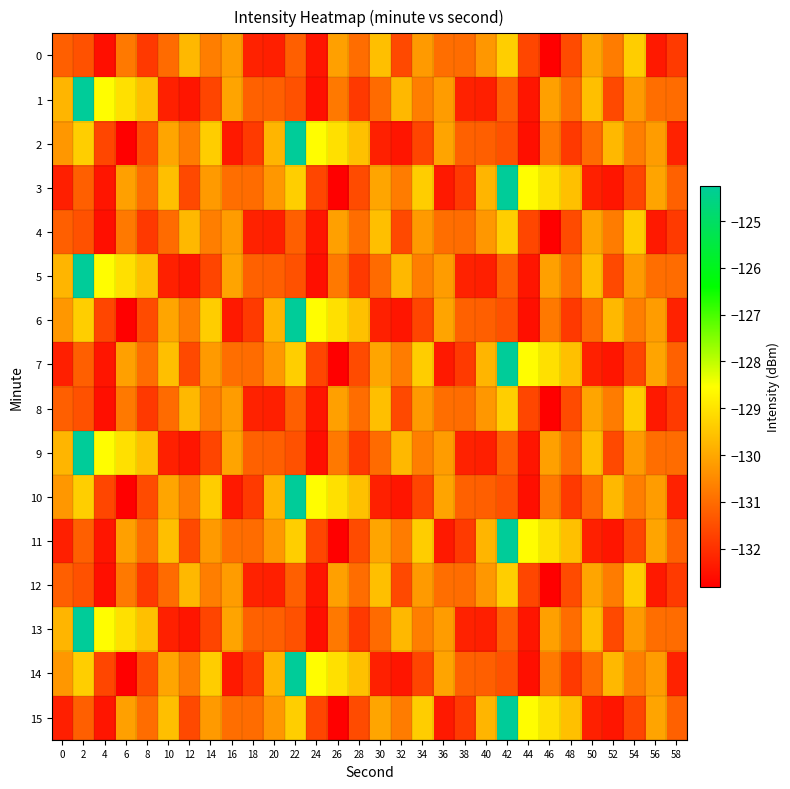

Reading left to right, list all the values displayed in this chart.

0: 0=-131.2	2=-131.4	4=-132.6	6=-130.8	8=-131.8	10=-131.0	12=-129.7	14=-130.7	16=-130.2	18=-132.2	20=-132.3	22=-131.2	24=-132.4	26=-130.1	28=-131.0	30=-129.6	32=-131.6	34=-130.2	36=-131.0	38=-131.0	40=-130.3	42=-129.3	44=-131.6	46=-132.8	48=-131.5	50=-130.0	52=-130.7	54=-129.4	56=-132.4	58=-131.8
1: 0=-129.8	2=-124.2	4=-128.6	6=-129.1	8=-129.6	10=-132.3	12=-132.5	14=-131.6	16=-130.0	18=-131.2	20=-131.2	22=-131.4	24=-132.6	26=-130.8	28=-131.8	30=-131.0	32=-129.7	34=-130.7	36=-130.2	38=-132.2	40=-132.3	42=-131.2	44=-132.4	46=-130.1	48=-131.0	50=-129.6	52=-131.6	54=-130.2	56=-131.0	58=-131.0
2: 0=-130.3	2=-129.3	4=-131.6	6=-132.8	8=-131.5	10=-130.0	12=-130.7	14=-129.4	16=-132.4	18=-131.8	20=-129.8	22=-124.2	24=-128.6	26=-129.1	28=-129.6	30=-132.3	32=-132.5	34=-131.6	36=-130.0	38=-131.2	40=-131.2	42=-131.4	44=-132.6	46=-130.8	48=-131.8	50=-131.0	52=-129.7	54=-130.7	56=-130.2	58=-132.2
3: 0=-132.3	2=-131.2	4=-132.4	6=-130.1	8=-131.0	10=-129.6	12=-131.6	14=-130.2	16=-131.0	18=-131.0	20=-130.3	22=-129.3	24=-131.6	26=-132.8	28=-131.5	30=-130.0	32=-130.7	34=-129.4	36=-132.4	38=-131.8	40=-129.8	42=-124.2	44=-128.6	46=-129.1	48=-129.6	50=-132.3	52=-132.5	54=-131.6	56=-130.0	58=-131.2
4: 0=-131.2	2=-131.4	4=-132.6	6=-130.8	8=-131.8	10=-131.0	12=-129.7	14=-130.7	16=-130.2	18=-132.2	20=-132.3	22=-131.2	24=-132.4	26=-130.1	28=-131.0	30=-129.6	32=-131.6	34=-130.2	36=-131.0	38=-131.0	40=-130.3	42=-129.3	44=-131.6	46=-132.8	48=-131.5	50=-130.0	52=-130.7	54=-129.4	56=-132.4	58=-131.8
5: 0=-129.8	2=-124.2	4=-128.6	6=-129.1	8=-129.6	10=-132.3	12=-132.5	14=-131.6	16=-130.0	18=-131.2	20=-131.2	22=-131.4	24=-132.6	26=-130.8	28=-131.8	30=-131.0	32=-129.7	34=-130.7	36=-130.2	38=-132.2	40=-132.3	42=-131.2	44=-132.4	46=-130.1	48=-131.0	50=-129.6	52=-131.6	54=-130.2	56=-131.0	58=-131.0
6: 0=-130.3	2=-129.3	4=-131.6	6=-132.8	8=-131.5	10=-130.0	12=-130.7	14=-129.4	16=-132.4	18=-131.8	20=-129.8	22=-124.2	24=-128.6	26=-129.1	28=-129.6	30=-132.3	32=-132.5	34=-131.6	36=-130.0	38=-131.2	40=-131.2	42=-131.4	44=-132.6	46=-130.8	48=-131.8	50=-131.0	52=-129.7	54=-130.7	56=-130.2	58=-132.2
7: 0=-132.3	2=-131.2	4=-132.4	6=-130.1	8=-131.0	10=-129.6	12=-131.6	14=-130.2	16=-131.0	18=-131.0	20=-130.3	22=-129.3	24=-131.6	26=-132.8	28=-131.5	30=-130.0	32=-130.7	34=-129.4	36=-132.4	38=-131.8	40=-129.8	42=-124.2	44=-128.6	46=-129.1	48=-129.6	50=-132.3	52=-132.5	54=-131.6	56=-130.0	58=-131.2
8: 0=-131.2	2=-131.4	4=-132.6	6=-130.8	8=-131.8	10=-131.0	12=-129.7	14=-130.7	16=-130.2	18=-132.2	20=-132.3	22=-131.2	24=-132.4	26=-130.1	28=-131.0	30=-129.6	32=-131.6	34=-130.2	36=-131.0	38=-131.0	40=-130.3	42=-129.3	44=-131.6	46=-132.8	48=-131.5	50=-130.0	52=-130.7	54=-129.4	56=-132.4	58=-131.8
9: 0=-129.8	2=-124.2	4=-128.6	6=-129.1	8=-129.6	10=-132.3	12=-132.5	14=-131.6	16=-130.0	18=-131.2	20=-131.2	22=-131.4	24=-132.6	26=-130.8	28=-131.8	30=-131.0	32=-129.7	34=-130.7	36=-130.2	38=-132.2	40=-132.3	42=-131.2	44=-132.4	46=-130.1	48=-131.0	50=-129.6	52=-131.6	54=-130.2	56=-131.0	58=-131.0
10: 0=-130.3	2=-129.3	4=-131.6	6=-132.8	8=-131.5	10=-130.0	12=-130.7	14=-129.4	16=-132.4	18=-131.8	20=-129.8	22=-124.2	24=-128.6	26=-129.1	28=-129.6	30=-132.3	32=-132.5	34=-131.6	36=-130.0	38=-131.2	40=-131.2	42=-131.4	44=-132.6	46=-130.8	48=-131.8	50=-131.0	52=-129.7	54=-130.7	56=-130.2	58=-132.2
11: 0=-132.3	2=-131.2	4=-132.4	6=-130.1	8=-131.0	10=-129.6	12=-131.6	14=-130.2	16=-131.0	18=-131.0	20=-130.3	22=-129.3	24=-131.6	26=-132.8	28=-131.5	30=-130.0	32=-130.7	34=-129.4	36=-132.4	38=-131.8	40=-129.8	42=-124.2	44=-128.6	46=-129.1	48=-129.6	50=-132.3	52=-132.5	54=-131.6	56=-130.0	58=-131.2
12: 0=-131.2	2=-131.4	4=-132.6	6=-130.8	8=-131.8	10=-131.0	12=-129.7	14=-130.7	16=-130.2	18=-132.2	20=-132.3	22=-131.2	24=-132.4	26=-130.1	28=-131.0	30=-129.6	32=-131.6	34=-130.2	36=-131.0	38=-131.0	40=-130.3	42=-129.3	44=-131.6	46=-132.8	48=-131.5	50=-130.0	52=-130.7	54=-129.4	56=-132.4	58=-131.8
13: 0=-129.8	2=-124.2	4=-128.6	6=-129.1	8=-129.6	10=-132.3	12=-132.5	14=-131.6	16=-130.0	18=-131.2	20=-131.2	22=-131.4	24=-132.6	26=-130.8	28=-131.8	30=-131.0	32=-129.7	34=-130.7	36=-130.2	38=-132.2	40=-132.3	42=-131.2	44=-132.4	46=-130.1	48=-131.0	50=-129.6	52=-131.6	54=-130.2	56=-131.0	58=-131.0
14: 0=-130.3	2=-129.3	4=-131.6	6=-132.8	8=-131.5	10=-130.0	12=-130.7	14=-129.4	16=-132.4	18=-131.8	20=-129.8	22=-124.2	24=-128.6	26=-129.1	28=-129.6	30=-132.3	32=-132.5	34=-131.6	36=-130.0	38=-131.2	40=-131.2	42=-131.4	44=-132.6	46=-130.8	48=-131.8	50=-131.0	52=-129.7	54=-130.7	56=-130.2	58=-132.2
15: 0=-132.3	2=-131.2	4=-132.4	6=-130.1	8=-131.0	10=-129.6	12=-131.6	14=-130.2	16=-131.0	18=-131.0	20=-130.3	22=-129.3	24=-131.6	26=-132.8	28=-131.5	30=-130.0	32=-130.7	34=-129.4	36=-132.4	38=-131.8	40=-129.8	42=-124.2	44=-128.6	46=-129.1	48=-129.6	50=-132.3	52=-132.5	54=-131.6	56=-130.0	58=-131.2